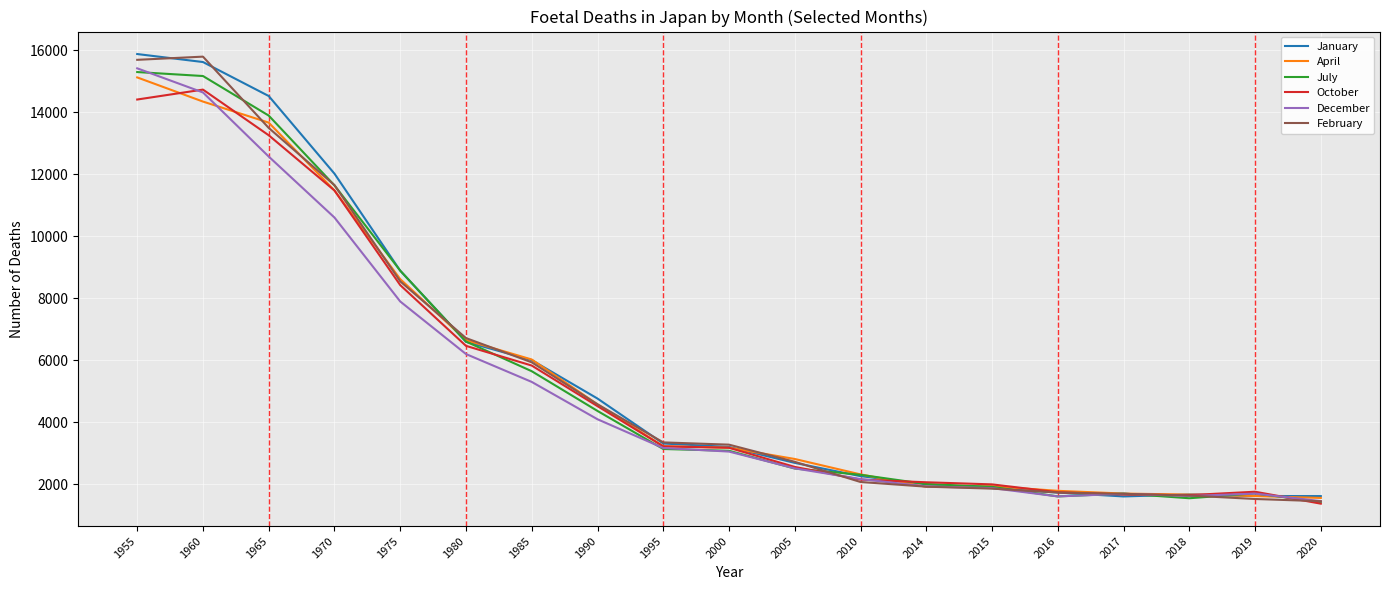

What is the difference between the maximum and minimum values in the July series?

13867